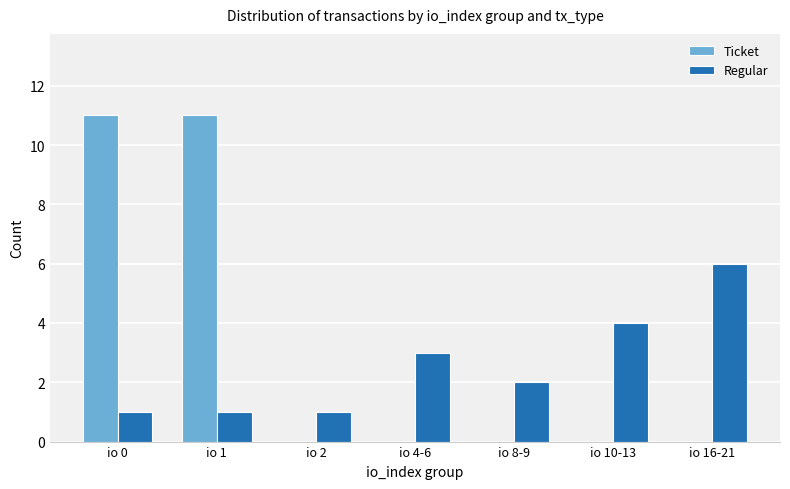

Which series changed the most between io 0 and io 4-6?

Ticket